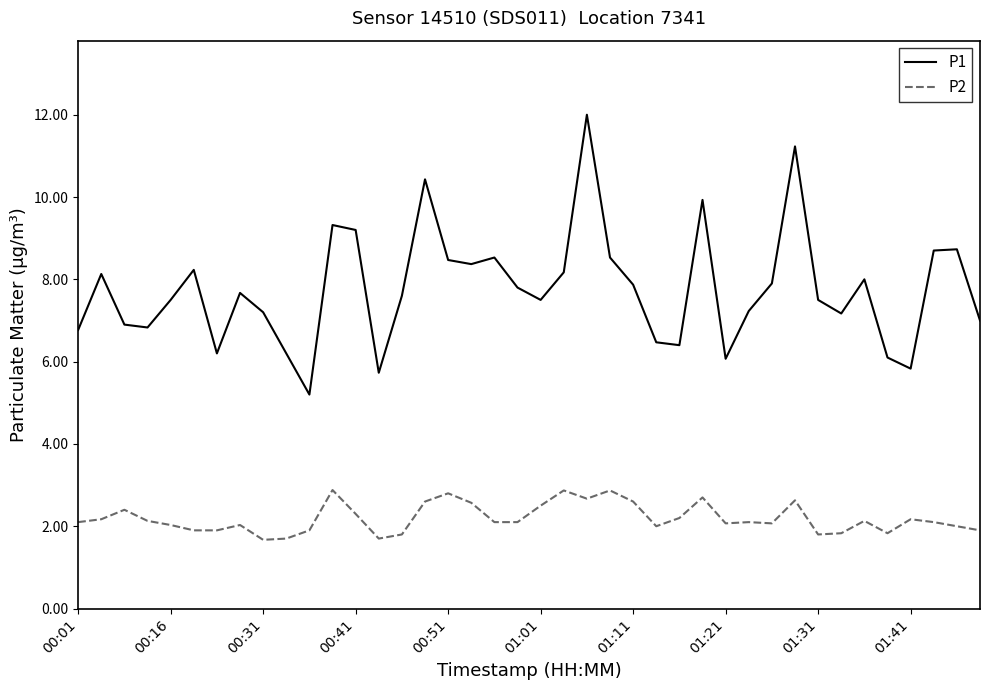

True or false: P2 and P1 intersect in this chart.

False